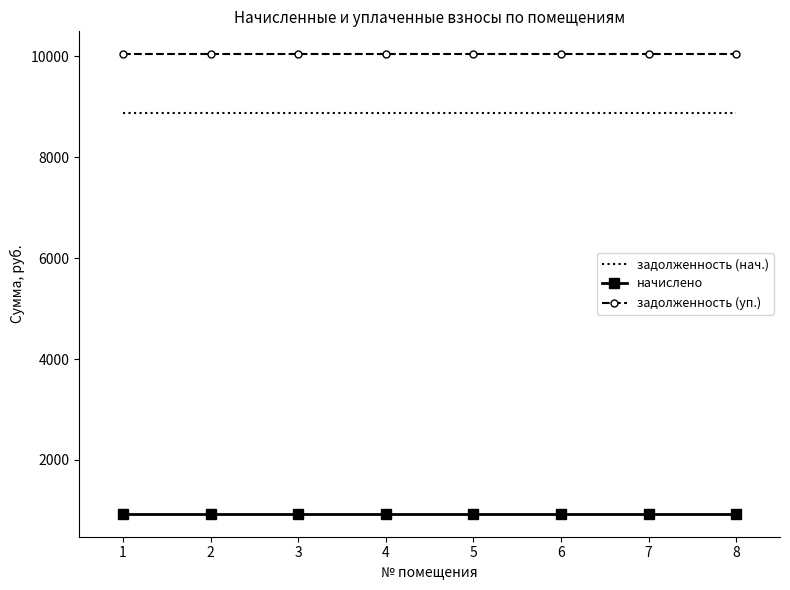

The value of задолженность (уп.) at 4 is 10040.4. True or false?

True